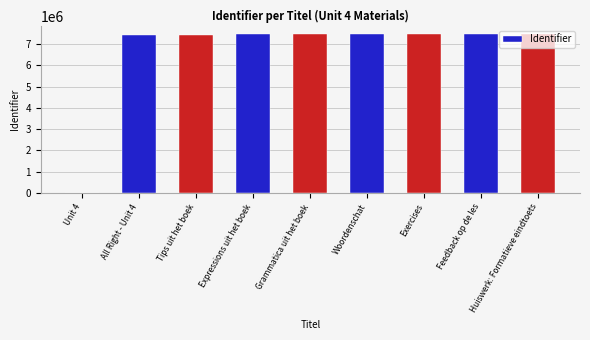

Where is the data nearest to the value 3743361?

All Right - Unit 4